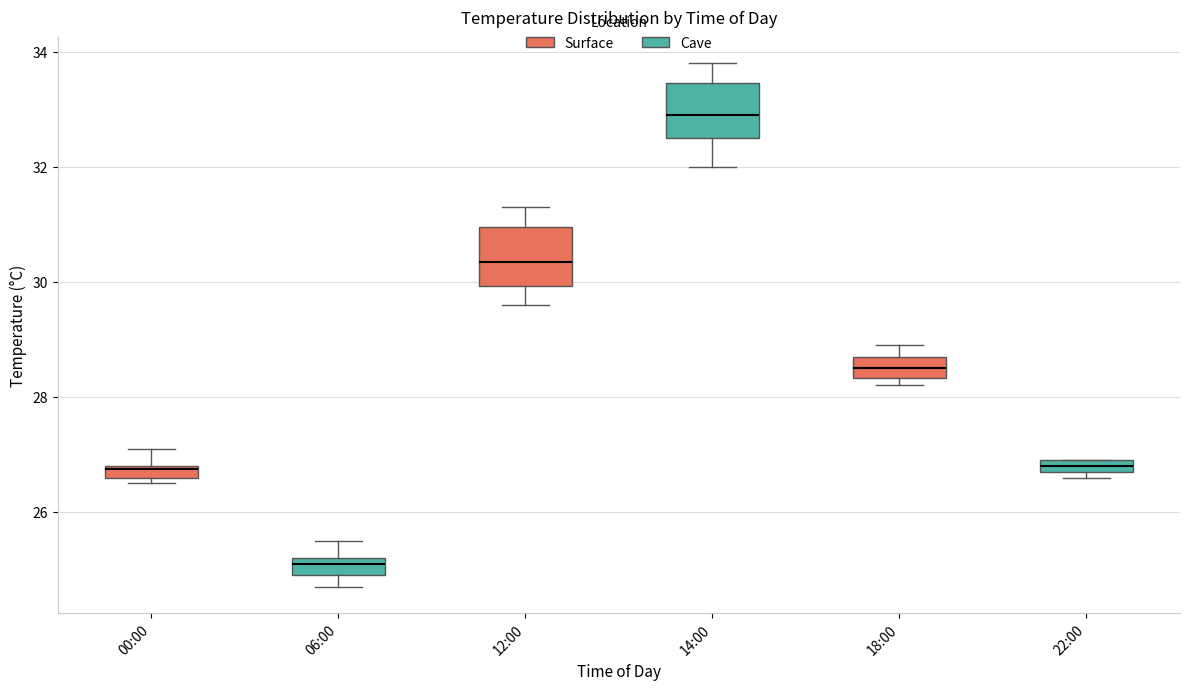

Where does the upper whisker of the box for 06:00 end on the y-axis? The values are not printed on the chart, so give them approximately, as read against the axis.

25.6